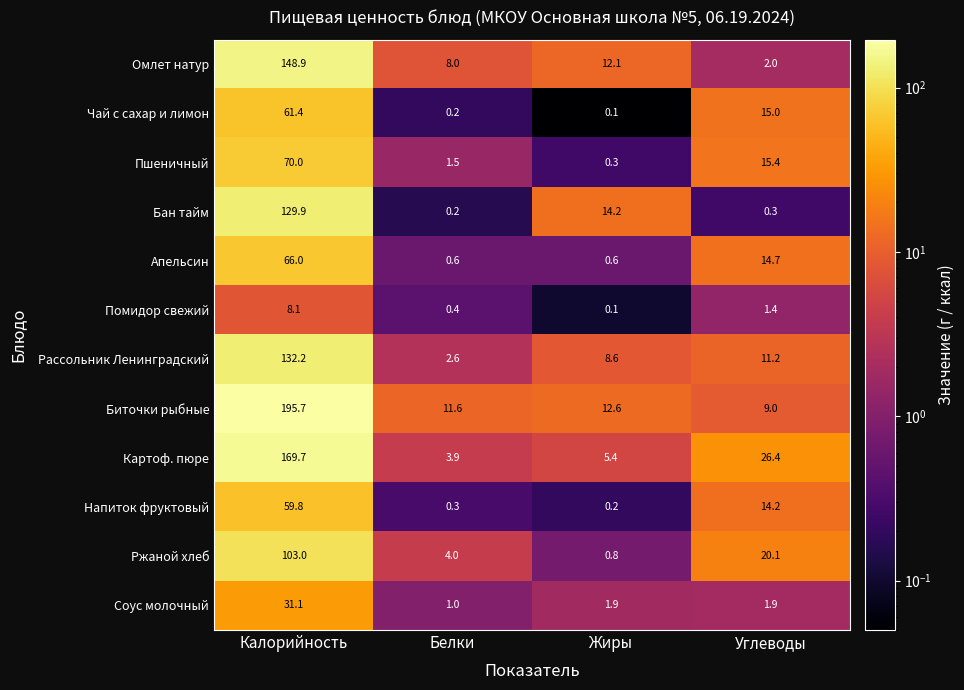

List the series in order of their peak value, highest first.

Биточки рыбные, Картоф. пюре, Омлет натур, Рассольник Ленинградский, Бан тайм, Ржаной хлеб, Пшеничный, Апельсин, Чай с сахар и лимон, Напиток фруктовый, Соус молочный, Помидор свежий